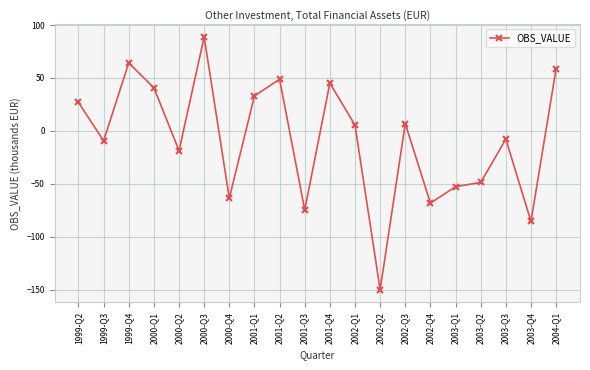

At which label is the value closest to -30?

2000-Q2